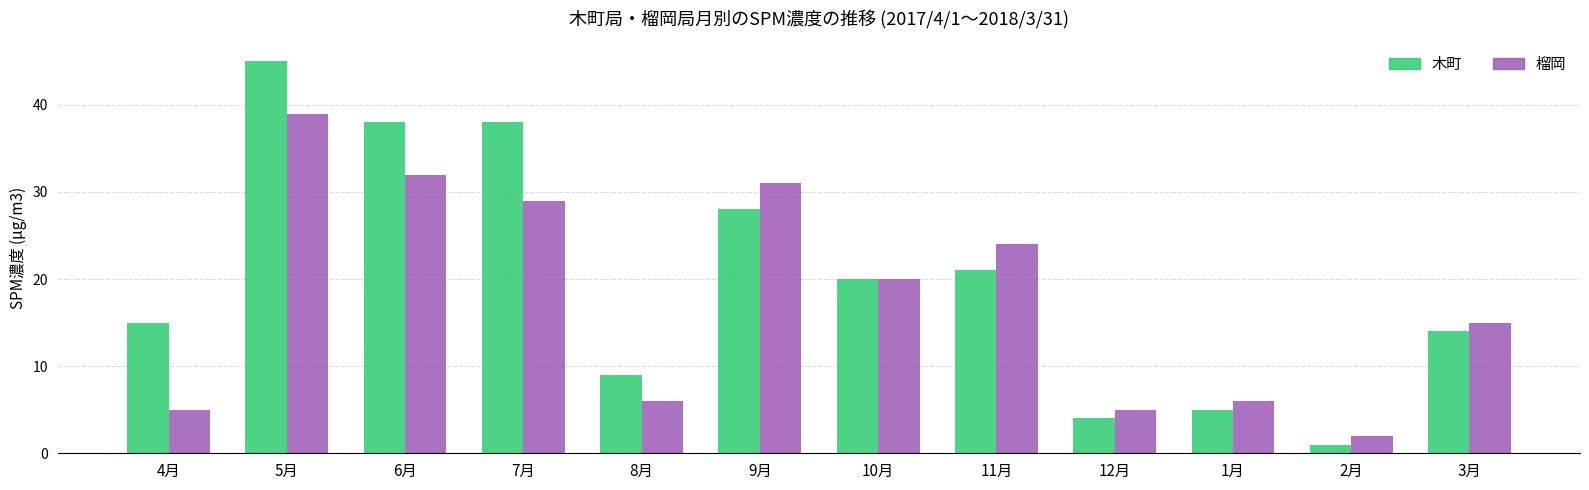

How many values in the 木町 series are below 20?

6